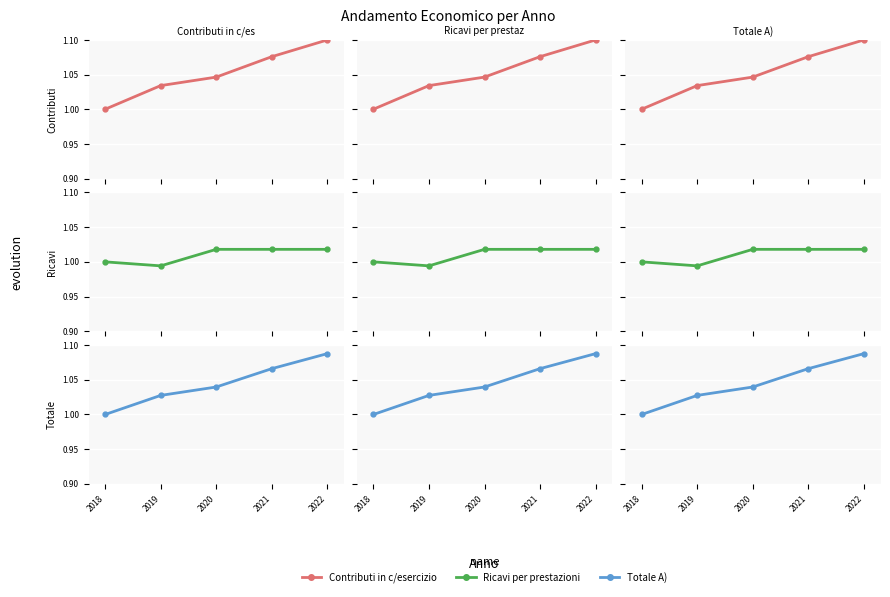

Where is Contributi in c/esercizio nearest to the value 1?

2018